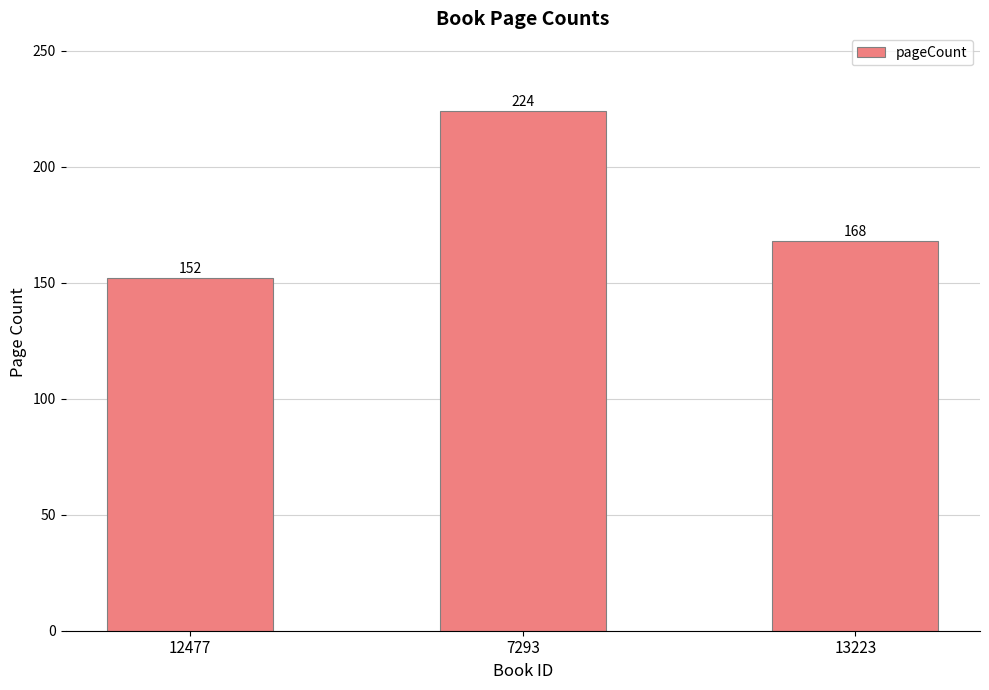

Reading right to left, transcribe all the data shown in this chart.

13223=168	7293=224	12477=152